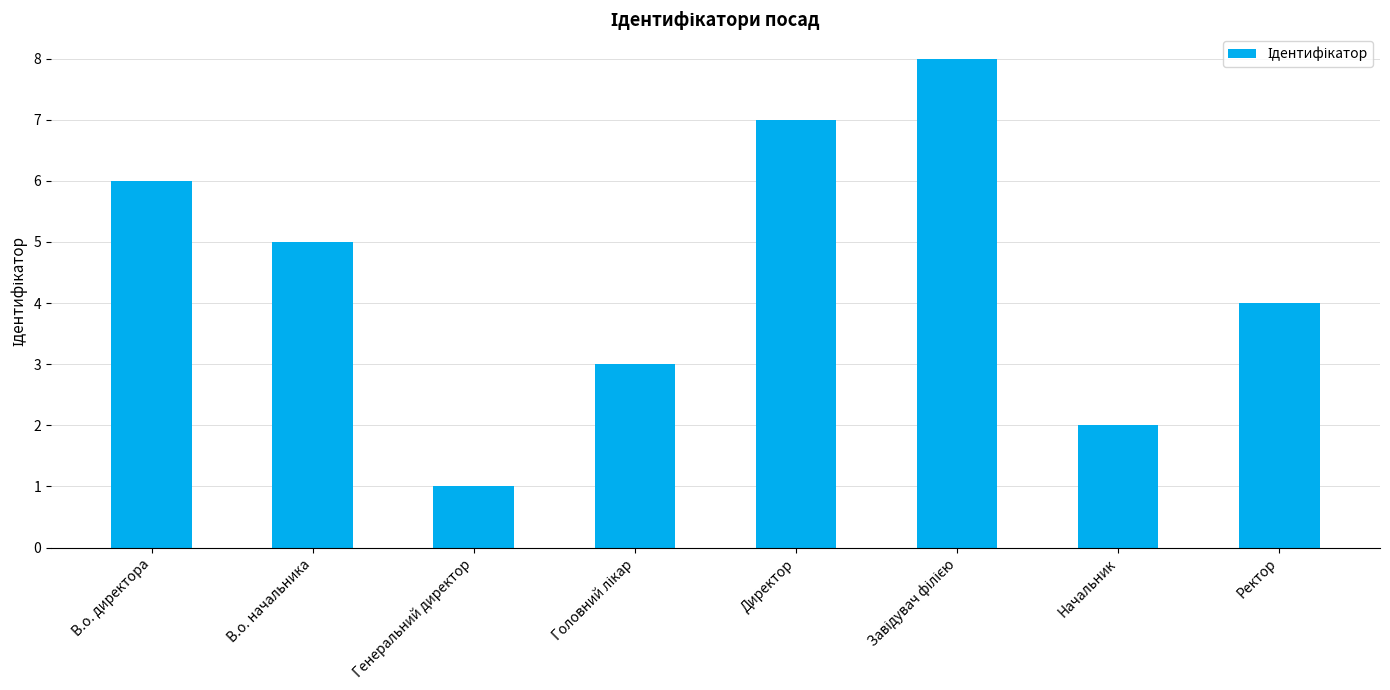

What is the difference between the maximum and minimum values?

7